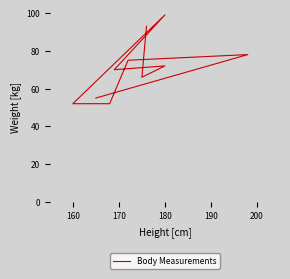

How many points are higher than both their immediate neighbors (excluding endpoints)?

3